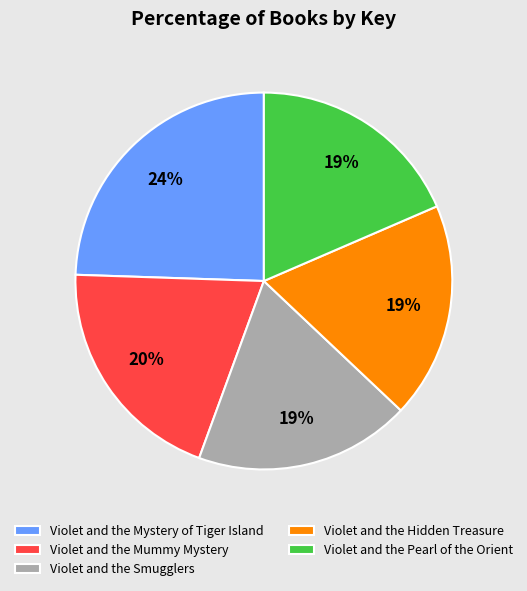

To the nearest percent, what portion does Violet and the Mystery of Tiger Island represent?

24%